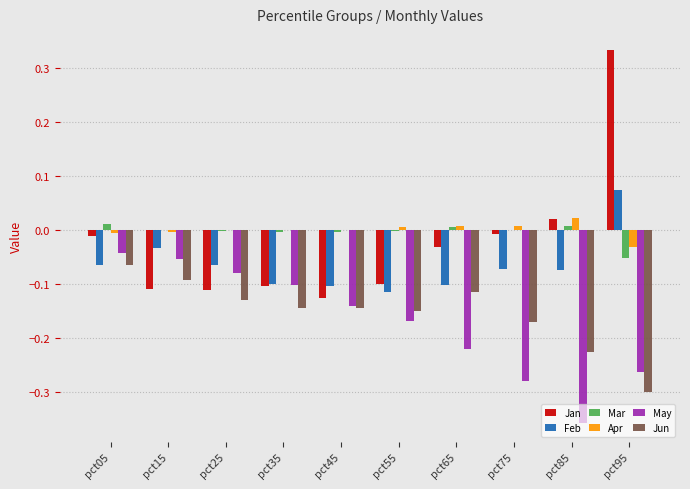

Is it true that Mar equals -0.0 at pct45?

True